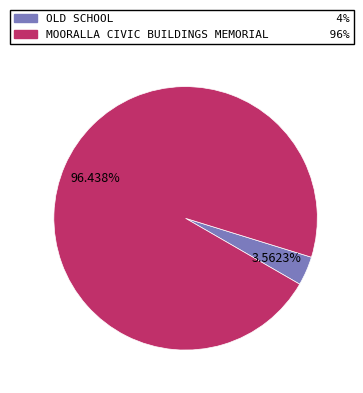

What percentage is NOT represented by MOORALLA CIVIC BUILDINGS MEMORIAL?

3.6%